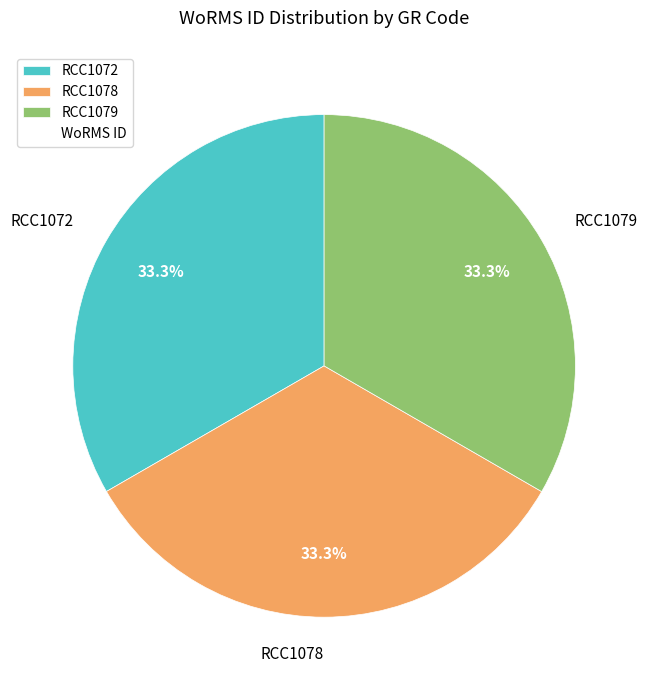

Approximately how many times larger is the value at RCC1079 compared to RCC1072?

1.0